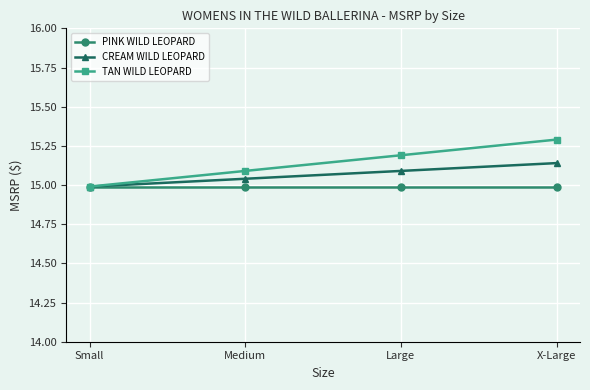

What is the total value across all series at Small?

45.0